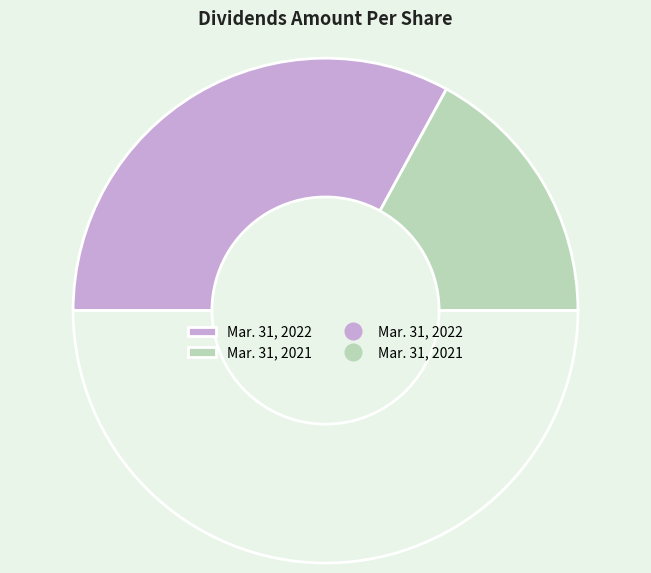

What is the majority slice?

Mar. 31, 2022